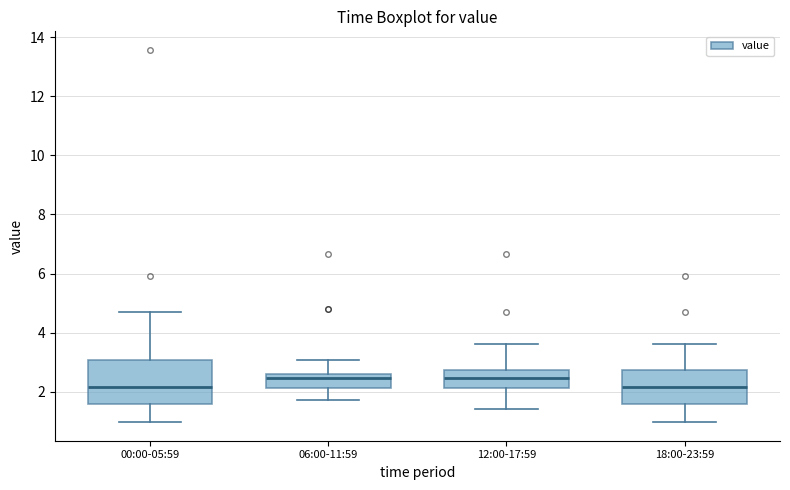

Where is the lower edge of the box for 00:00-05:59 on the y-axis? The values are not printed on the chart, so give them approximately, as read against the axis.

1.6